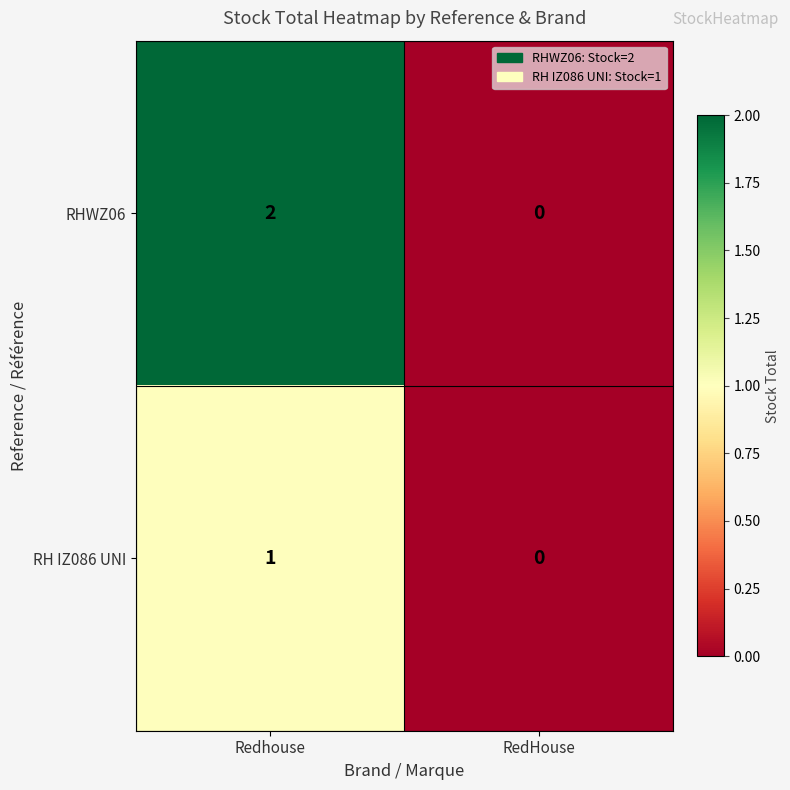

The RHWZ06 series shows 2 at Redhouse. True or false?

True